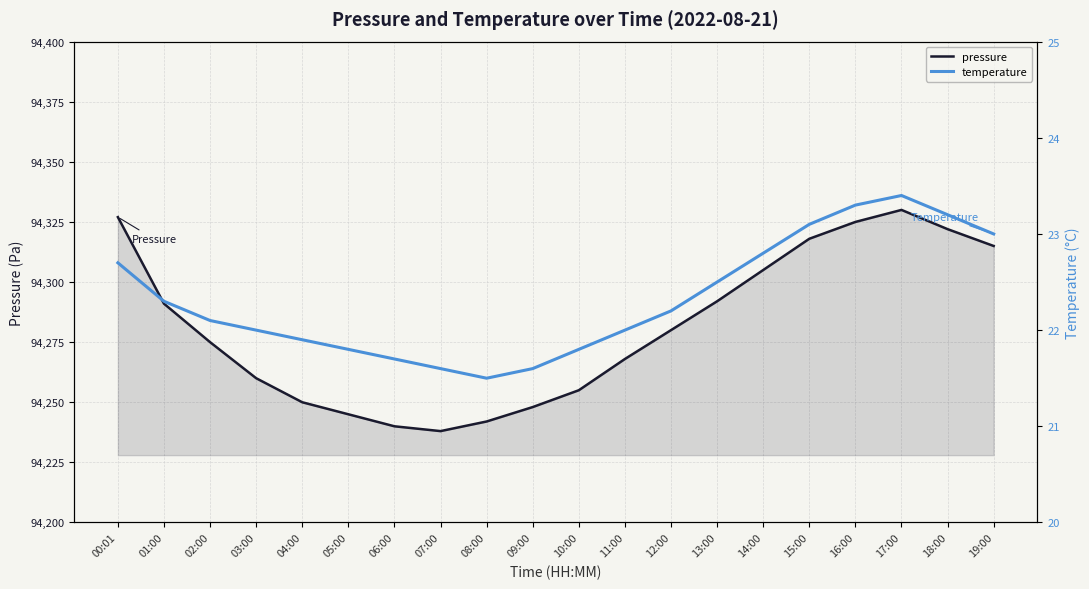

At which category is the sum across all series the highest?

17:00